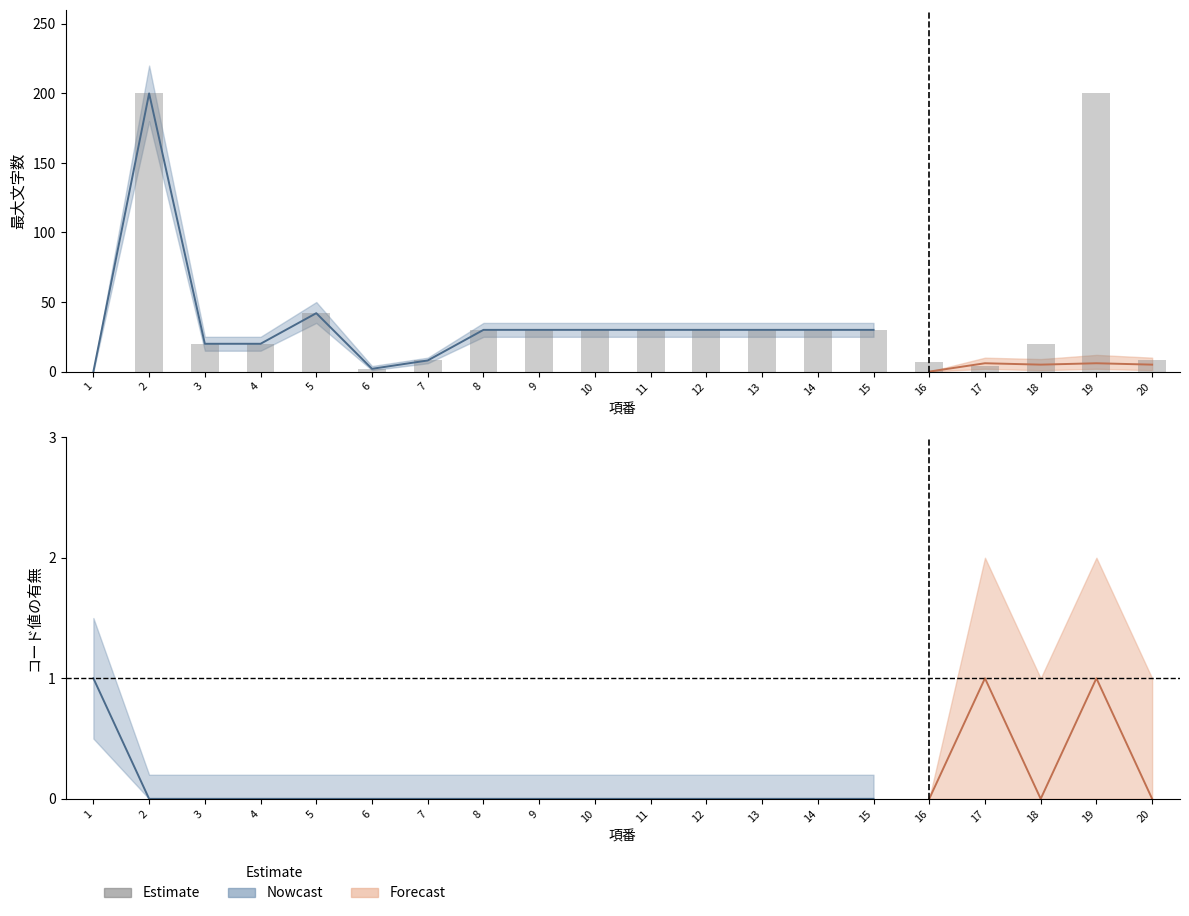

The chart shows a value of 35 at 3. True or false?

False